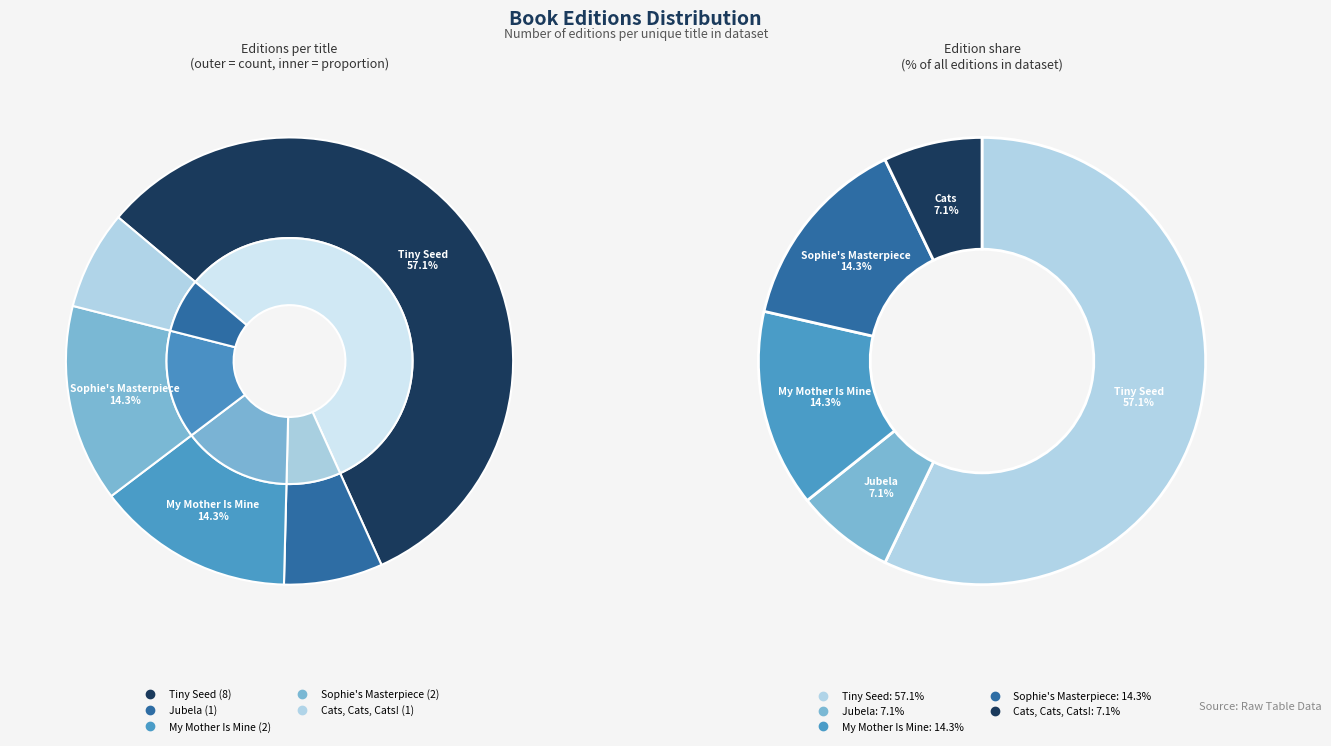

Is Tiny Seed the majority of the pie?

Yes